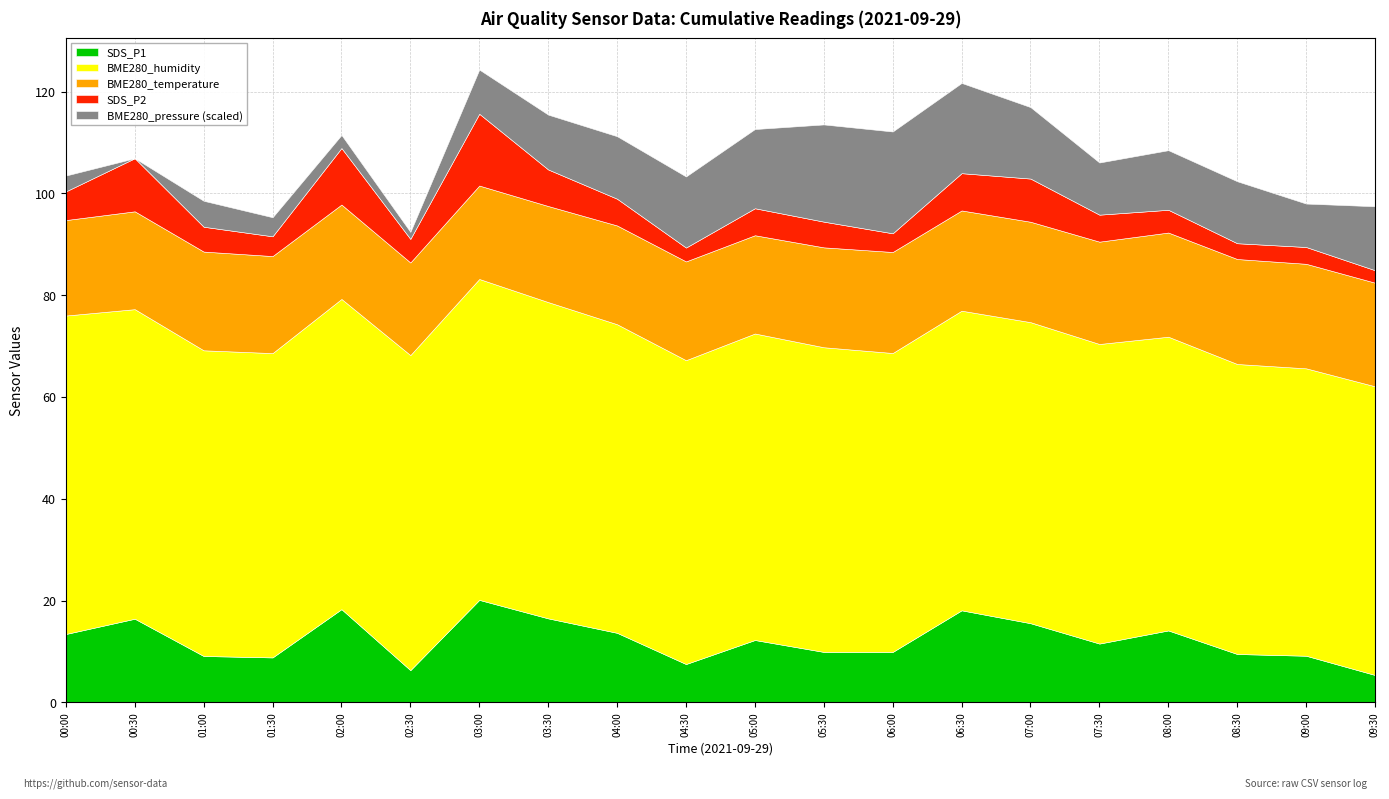

What is the minimum value for SDS_P1?

5.4